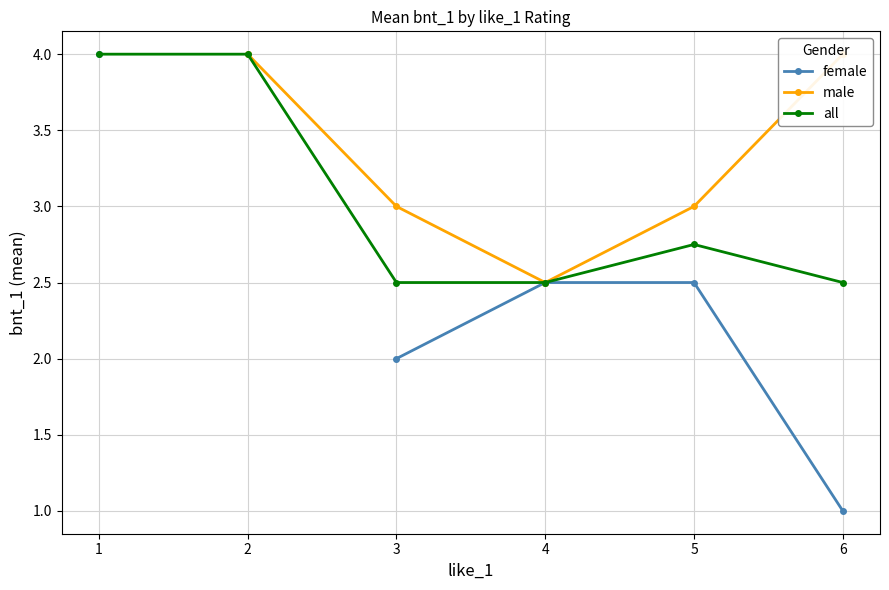

What is the difference between the second highest and second lowest values in the male series?

1.0